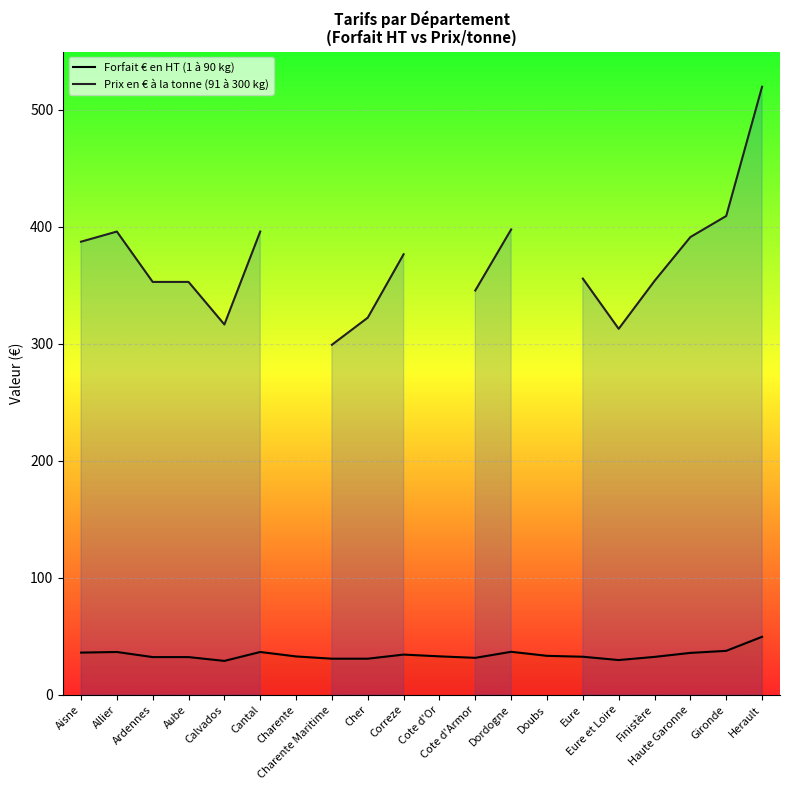

Between Cher and Allier, which is larger?

Allier